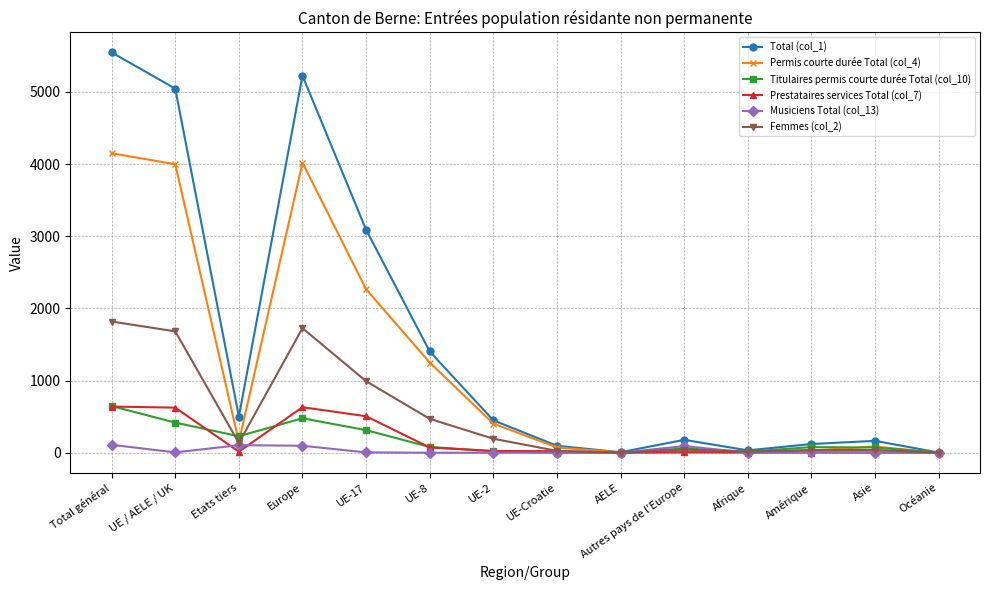

What is the maximum value for Total (col_1)?

5546